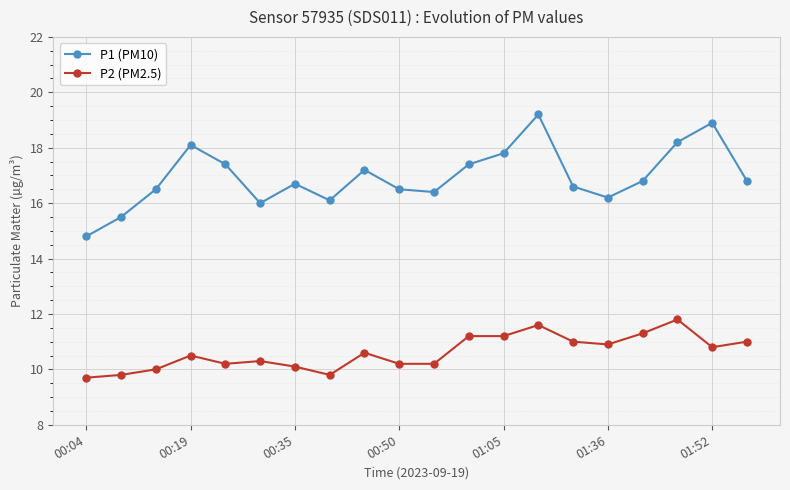

What is the difference between the second highest and minimum values in the P2 (PM2.5) series?

1.9